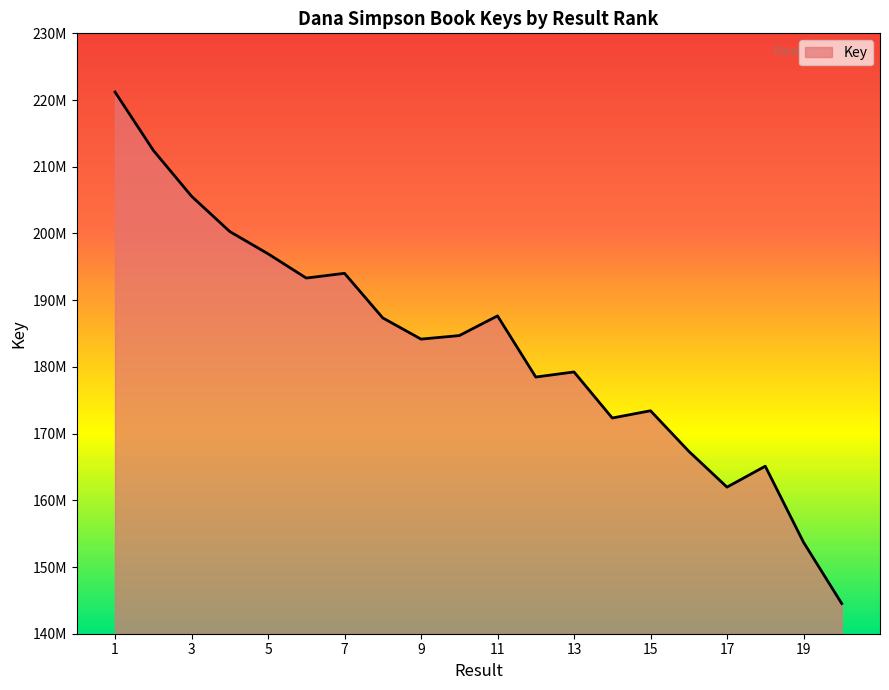

How many lines are shown in the chart?

1